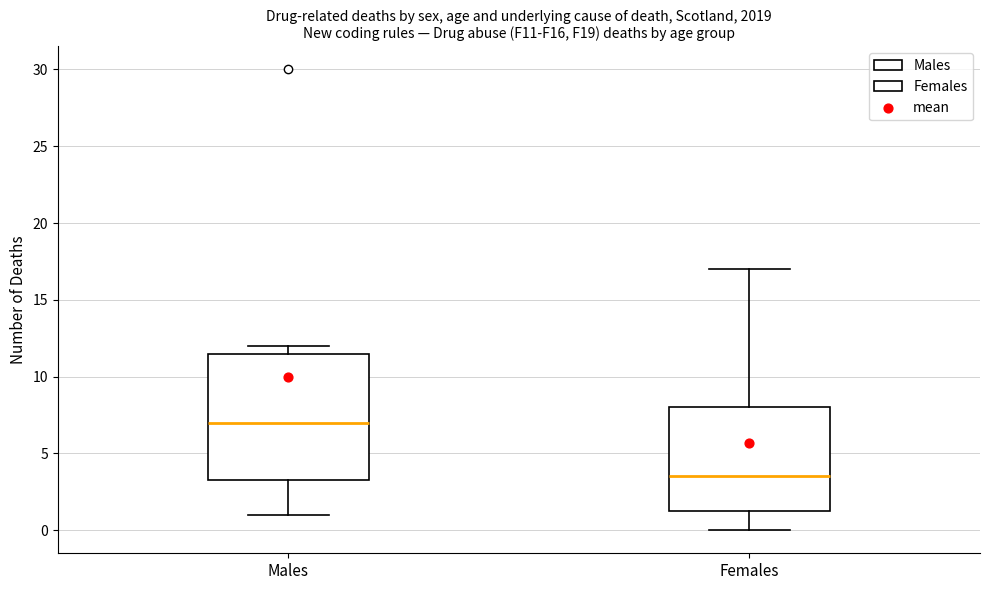

Which box has the lowest median line?

Females